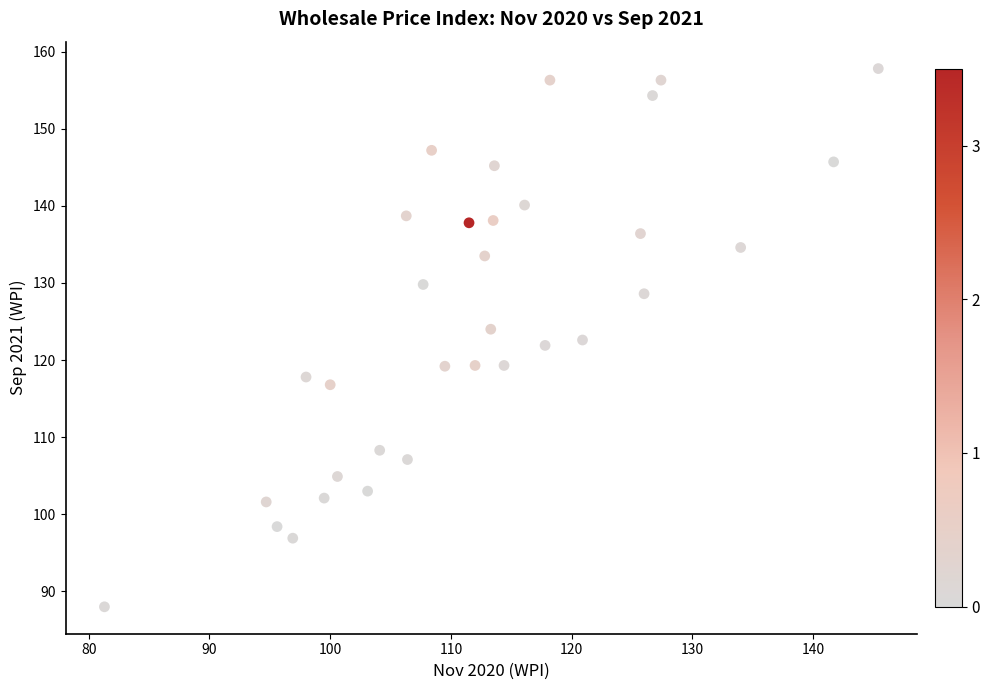

What is the range of Y values (max minus min)?

69.8